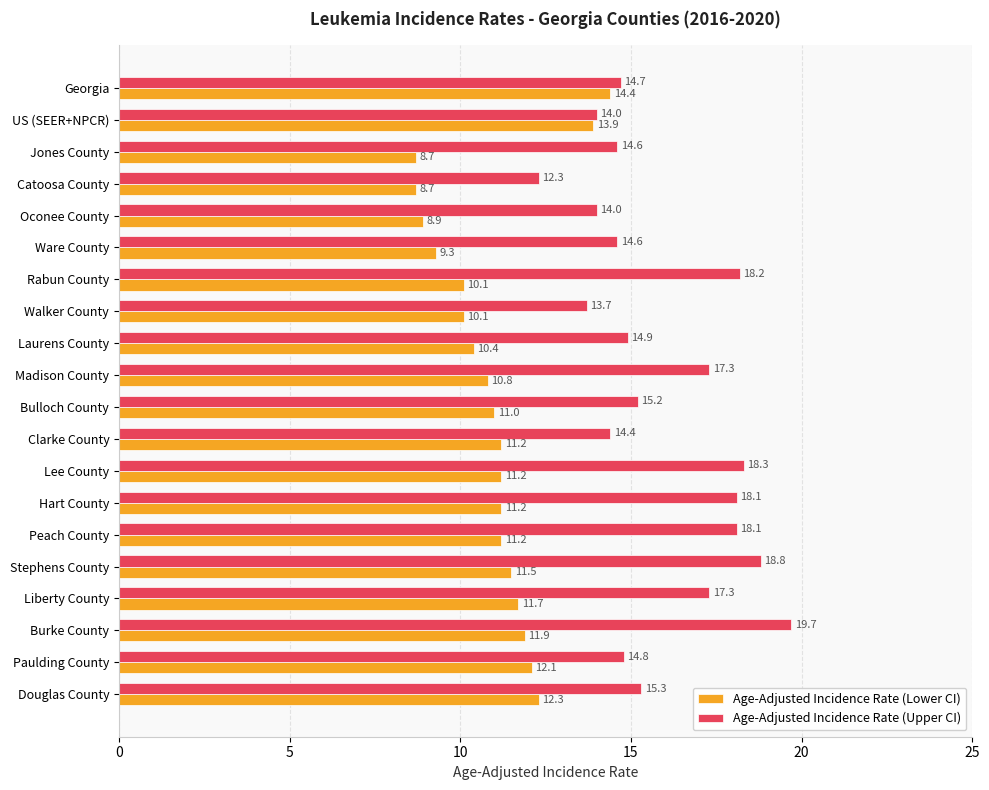

Which series changed the most between Walker County and Paulding County?

Age-Adjusted Incidence Rate (Lower CI)